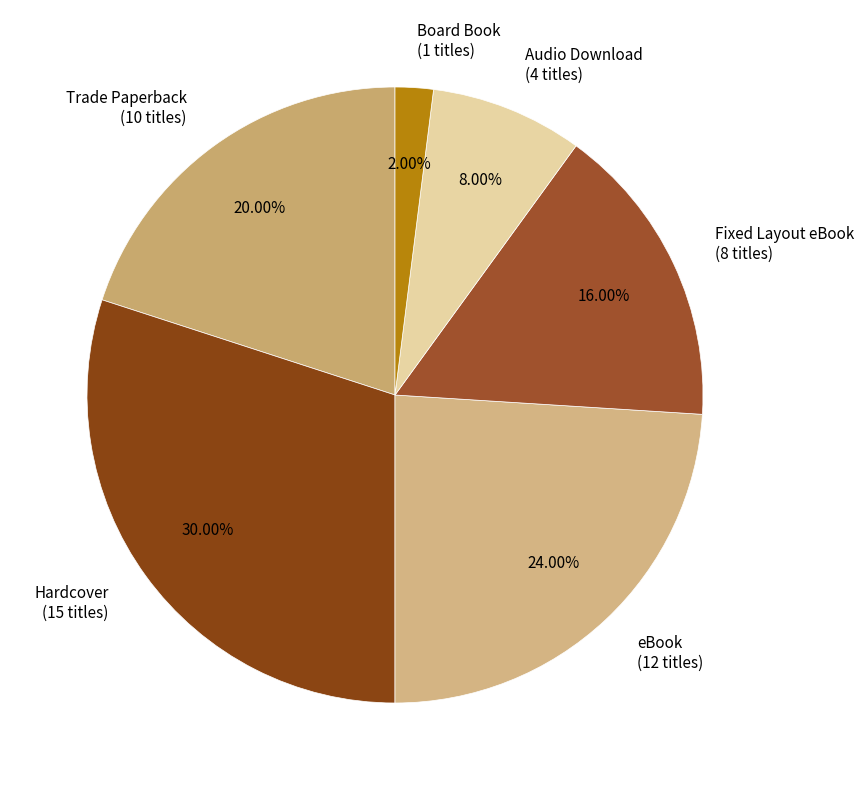

The Hardcover slice represents 16% of the pie. True or false?

False